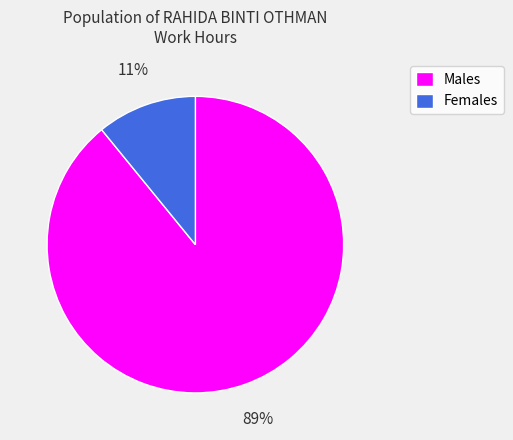

Is it true that Females is 11% of the pie?

True